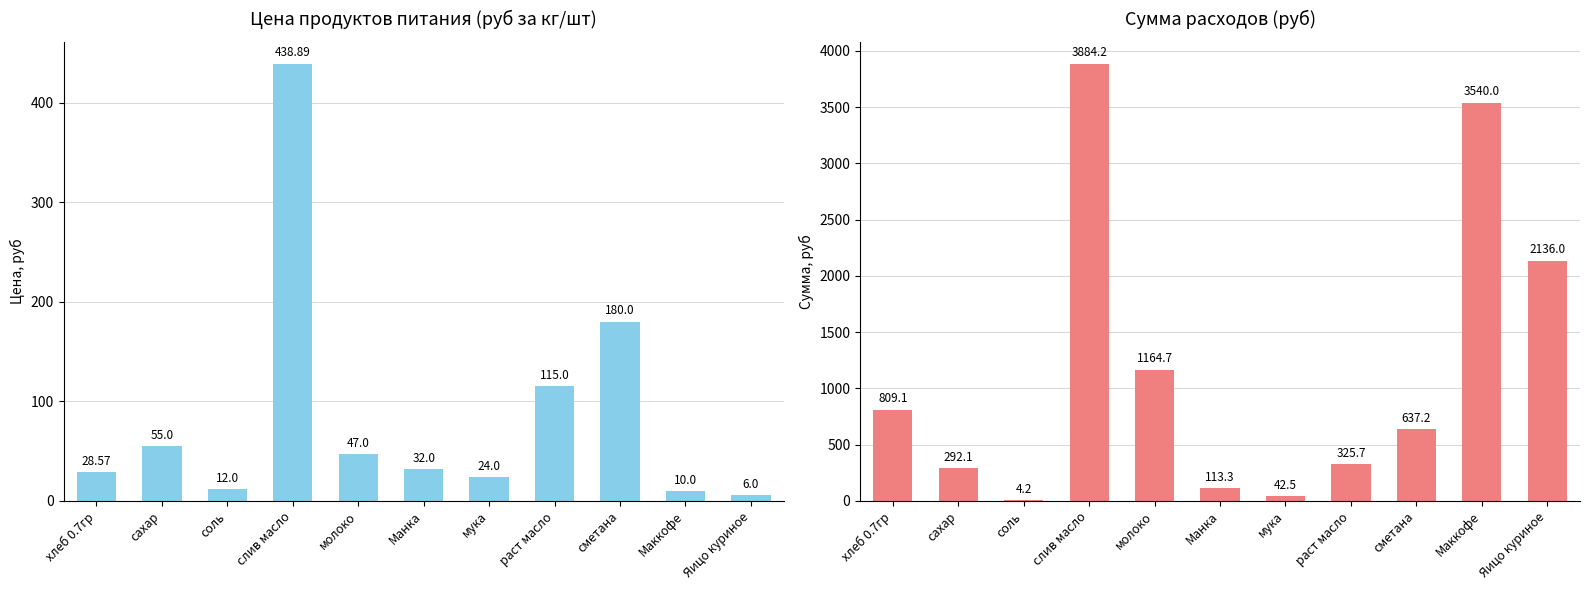

What is the average value of the Сумма (руб) series?

1177.2